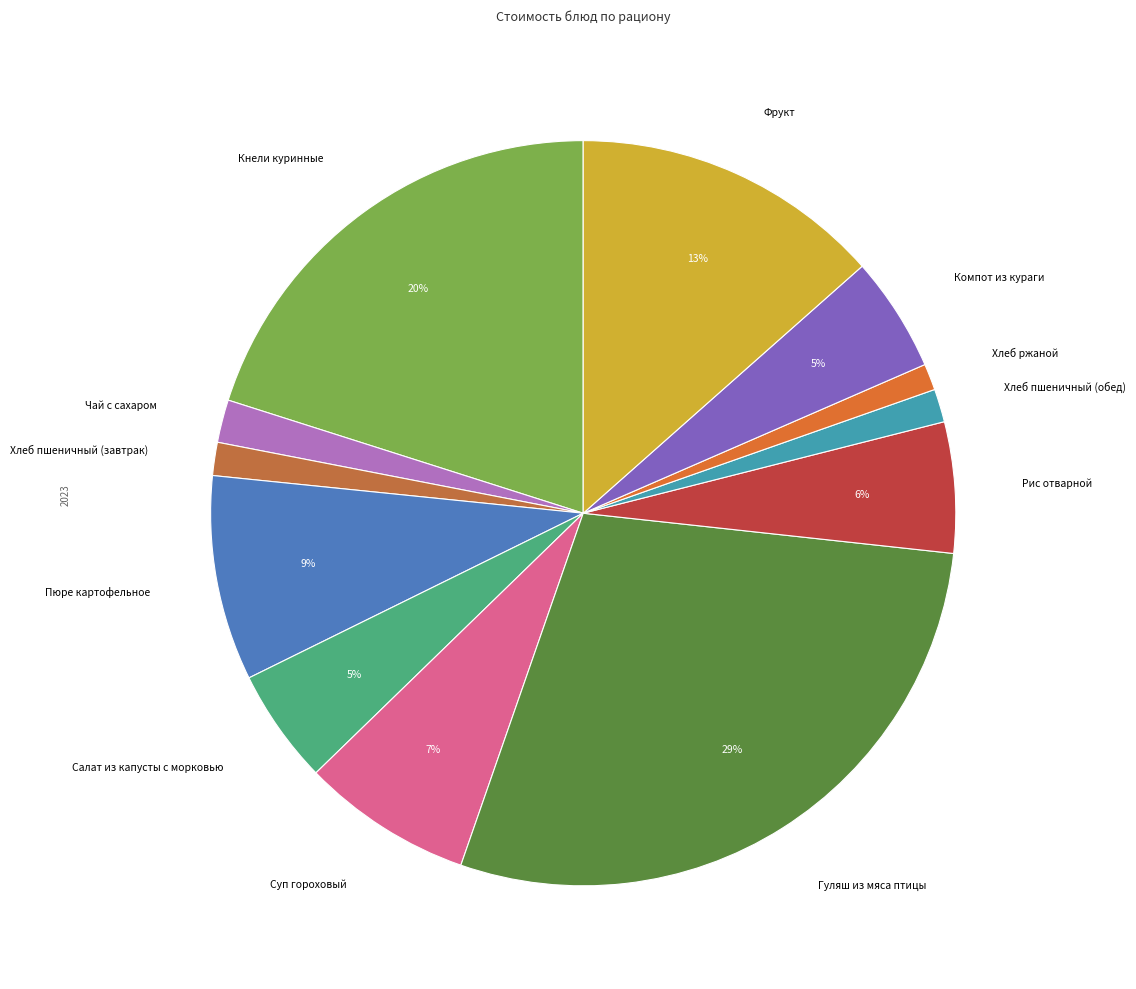

Is it true that Рис отварной is 6% of the pie?

True